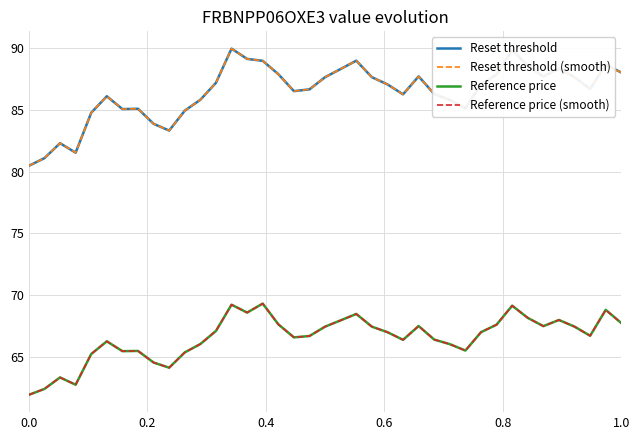

Which series has the largest range (max minus min)?

Reset threshold